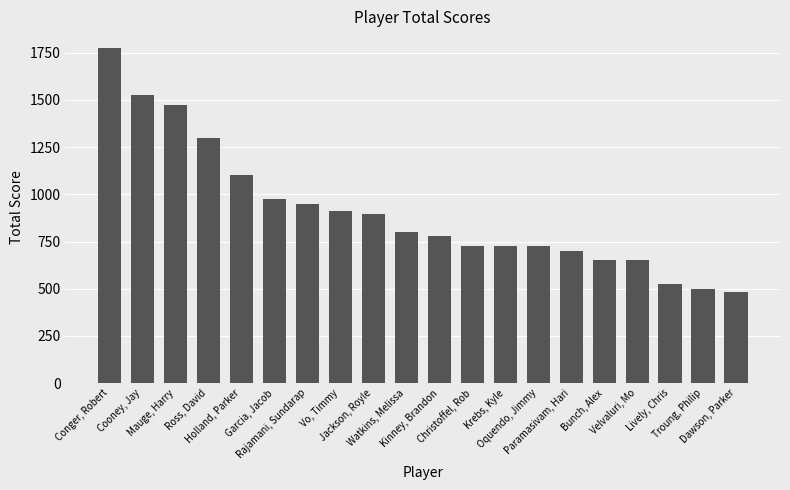

What is the label of the 4th bar from the left?

Ross, David